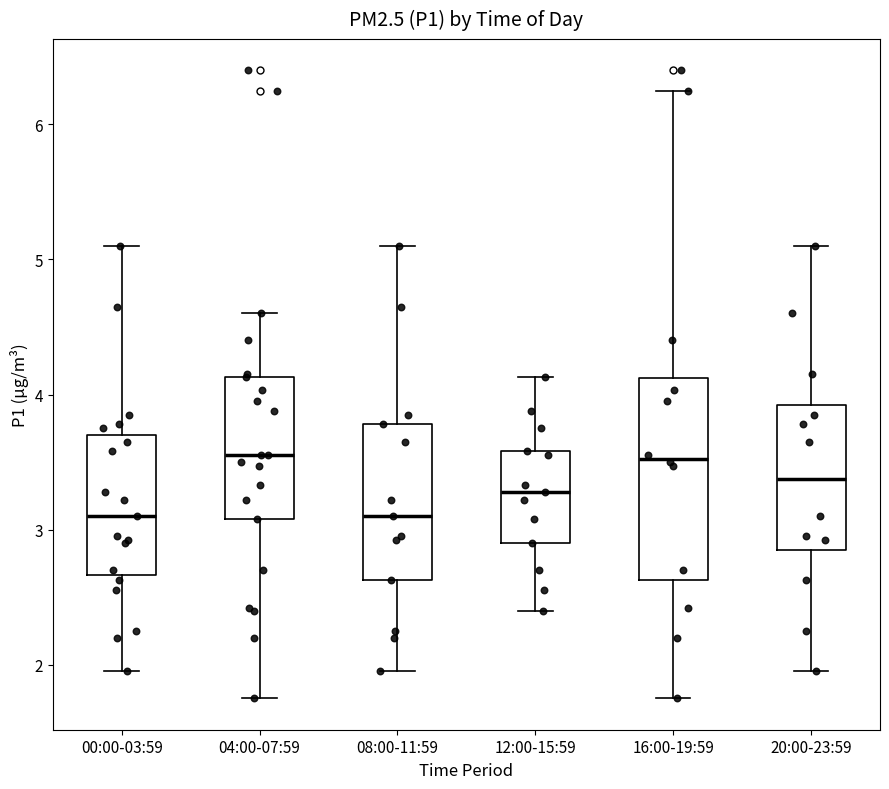

Reading left to right, transcribe this box plot: for each box, give where its median line is, the range the box spans, and where its two whiskers end, as read against the y-axis. The values are not printed on the chart, so give them approximately, as read against the axis.

00:00-03:59: median 3.1, box 2.7 to 3.7, whiskers 2.0 to 5.1
04:00-07:59: median 3.6, box 3.1 to 4.1, whiskers 1.8 to 4.6
08:00-11:59: median 3.1, box 2.6 to 3.8, whiskers 2.0 to 5.1
12:00-15:59: median 3.3, box 2.9 to 3.6, whiskers 2.4 to 4.1
16:00-19:59: median 3.5, box 2.6 to 4.1, whiskers 1.8 to 6.3
20:00-23:59: median 3.4, box 2.8 to 3.9, whiskers 2.0 to 5.1